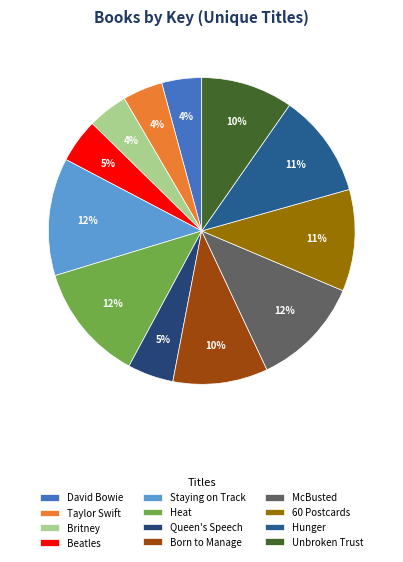

What percentage is the Born to Manage slice, to the nearest percent?

10%